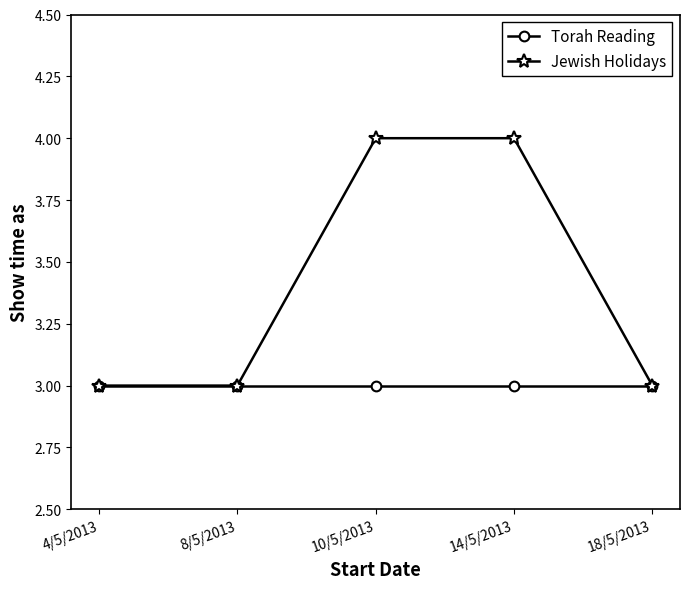

What is the smallest value displayed?

3